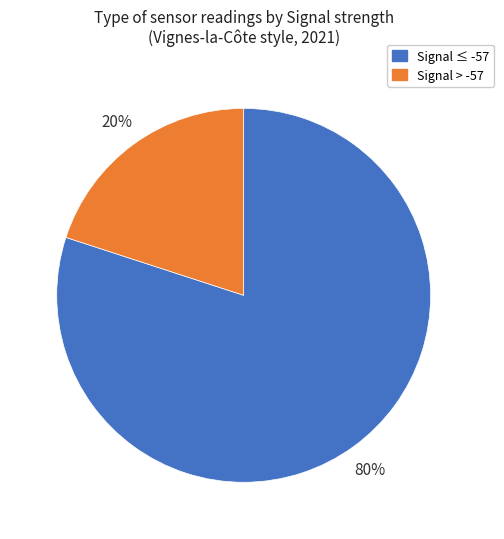

To the nearest percent, what is the difference between the largest and smallest slice percentages?

60%